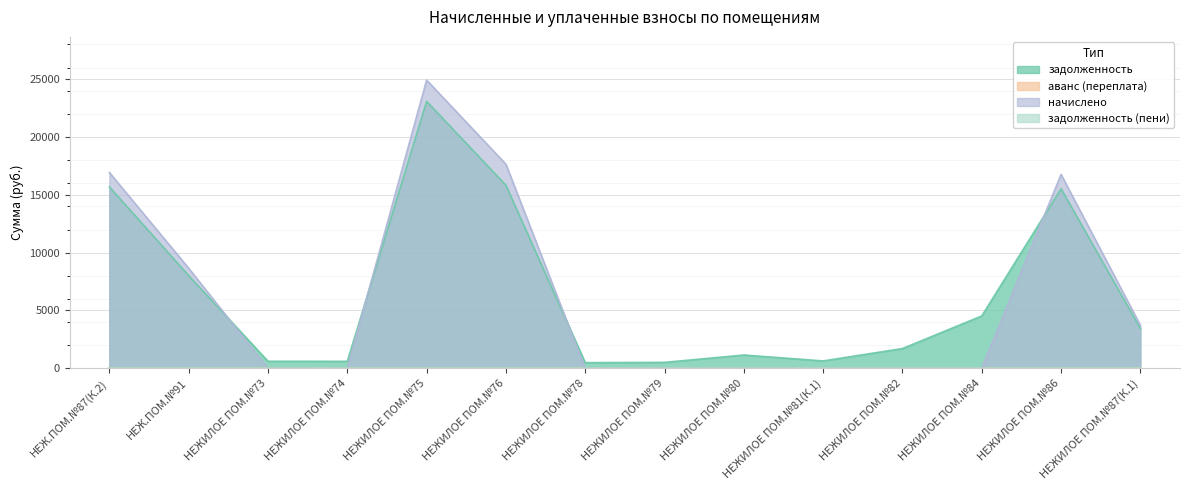

Count the number of categories in the chart.

14